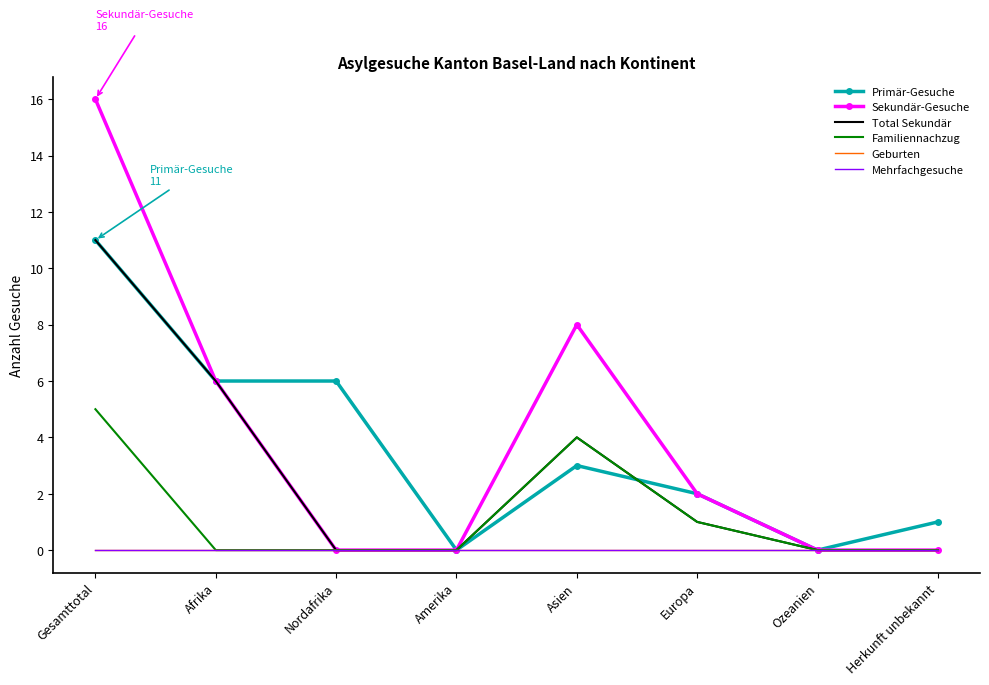

What is the difference between the Familiennachzug values at Nordafrika and Gesamttotal?

5